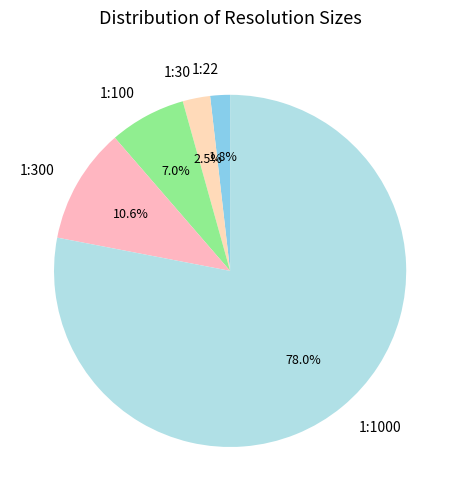

What percentage is the 1:1000 slice, to the nearest percent?

78%